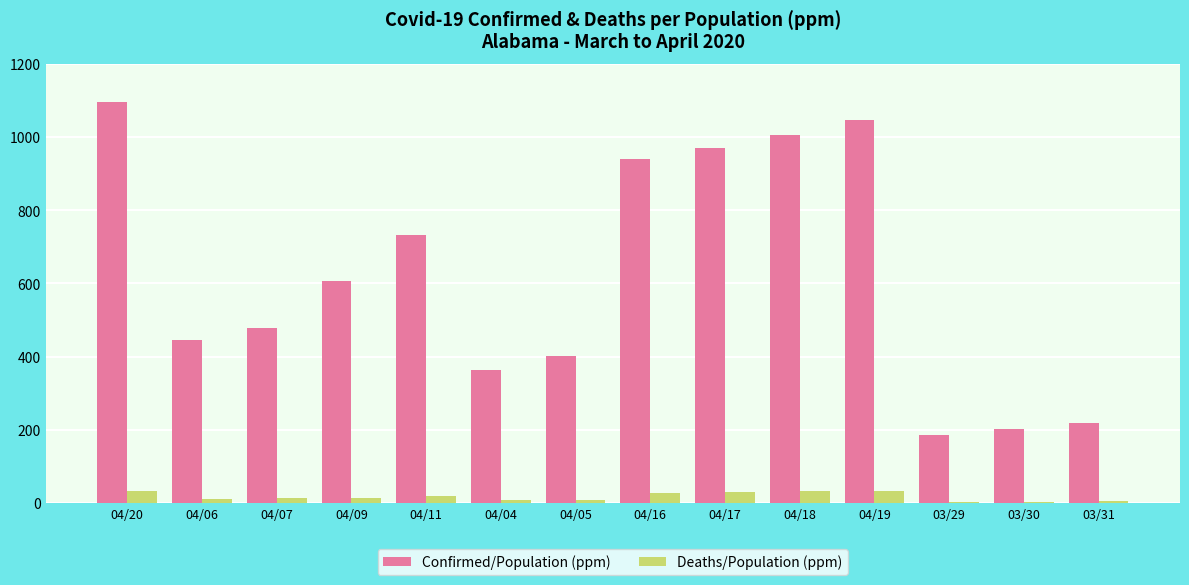

At which label does Confirmed/Population (ppm) reach its peak?

04/20